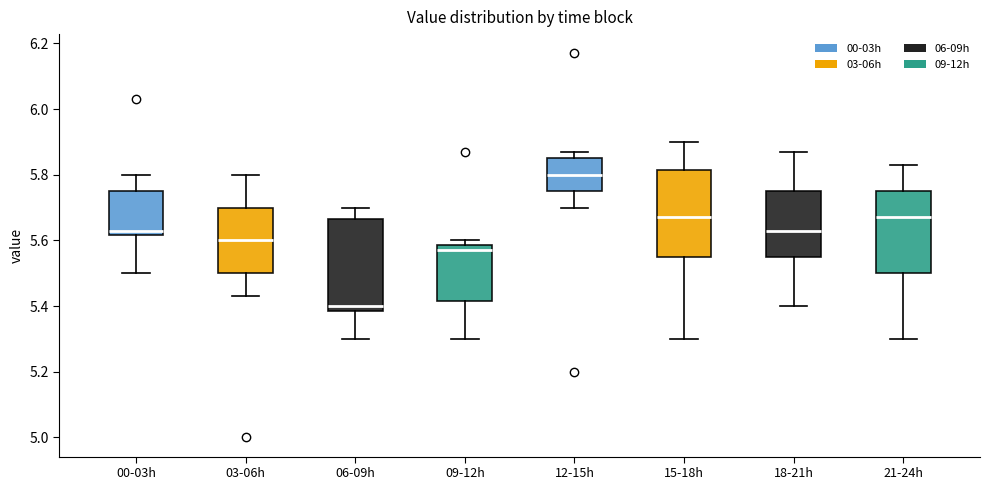

Which box has the highest median line?

12-15h